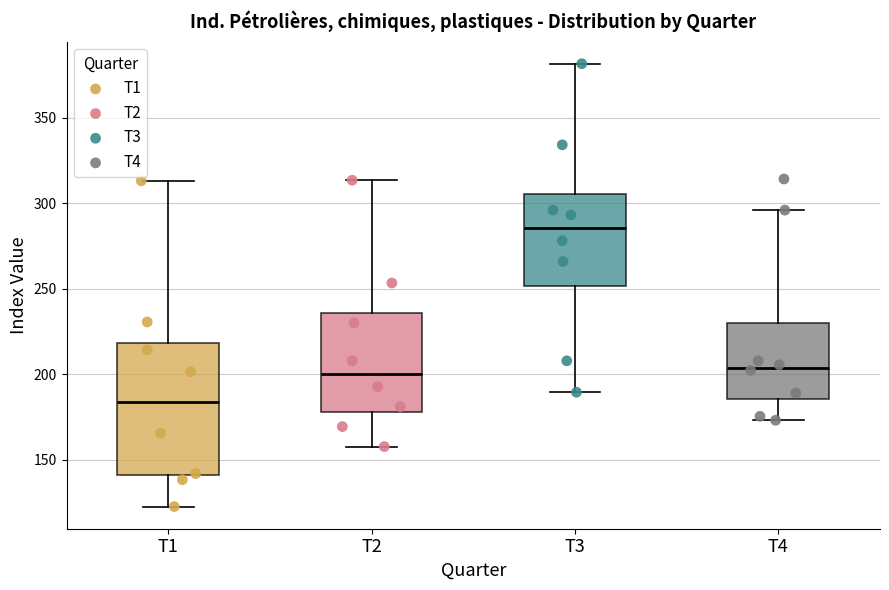

Which box is the tallest, from its lower edge to its upper edge?

T1